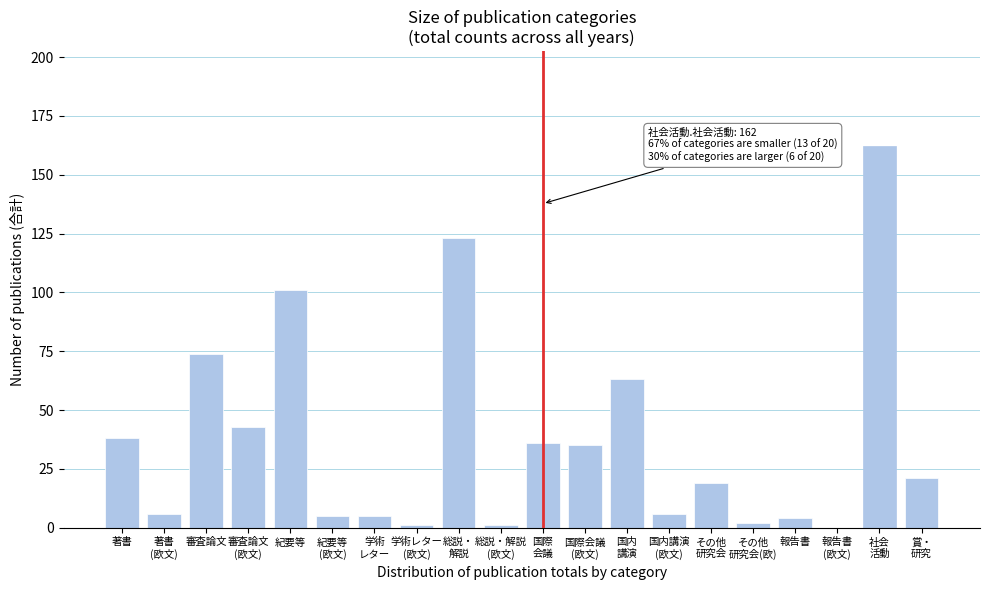

What is the sum of all values?

745